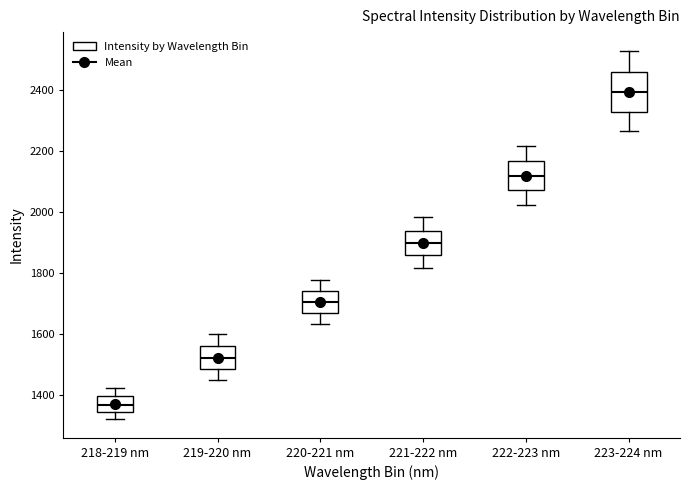

Reading left to right, read every box against the y-axis: the position of its median line, the range the box covers, and the ends of its whiskers. The values are not printed on the chart, so give them approximately, as read against the axis.

218-219 nm: median 1360, box 1340 to 1400, whiskers 1320 to 1420
219-220 nm: median 1520, box 1480 to 1560, whiskers 1440 to 1600
220-221 nm: median 1700, box 1660 to 1740, whiskers 1640 to 1780
221-222 nm: median 1900, box 1860 to 1940, whiskers 1820 to 1980
222-223 nm: median 2120, box 2080 to 2160, whiskers 2020 to 2220
223-224 nm: median 2400, box 2320 to 2460, whiskers 2260 to 2540